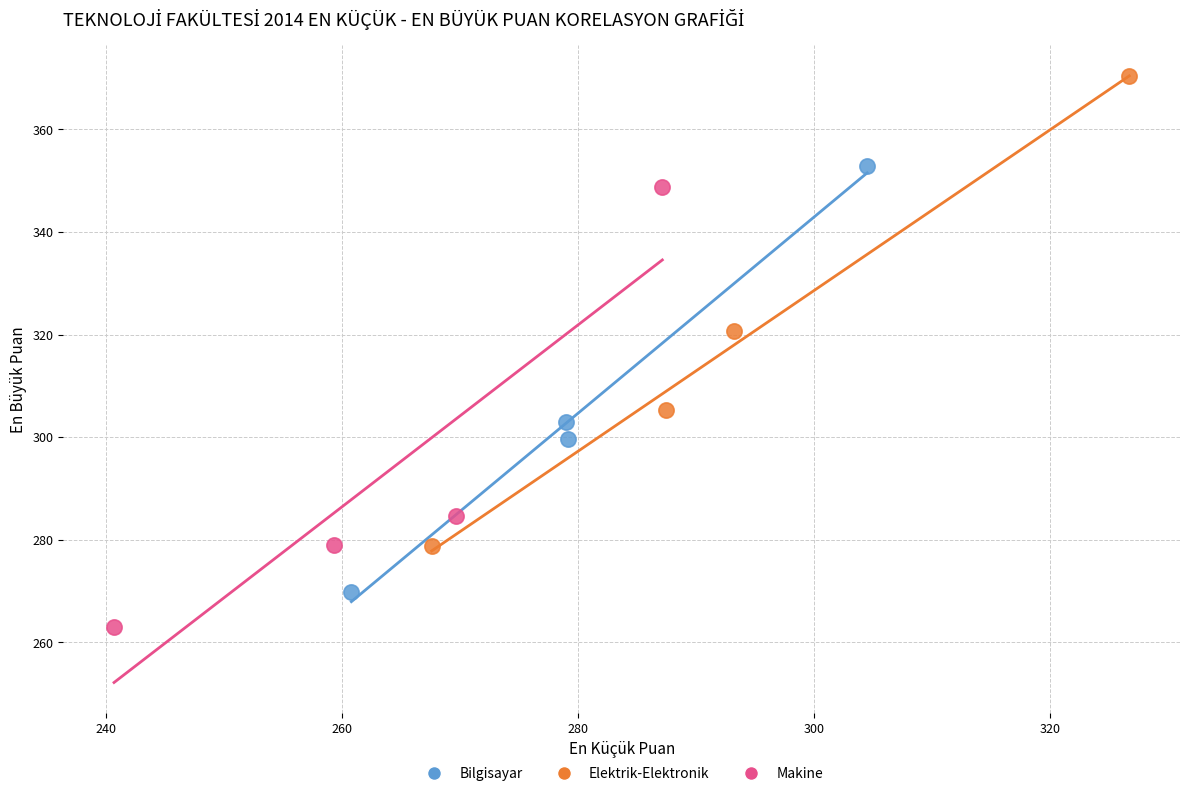

Which series reaches the minimum Y coordinate?

Makine